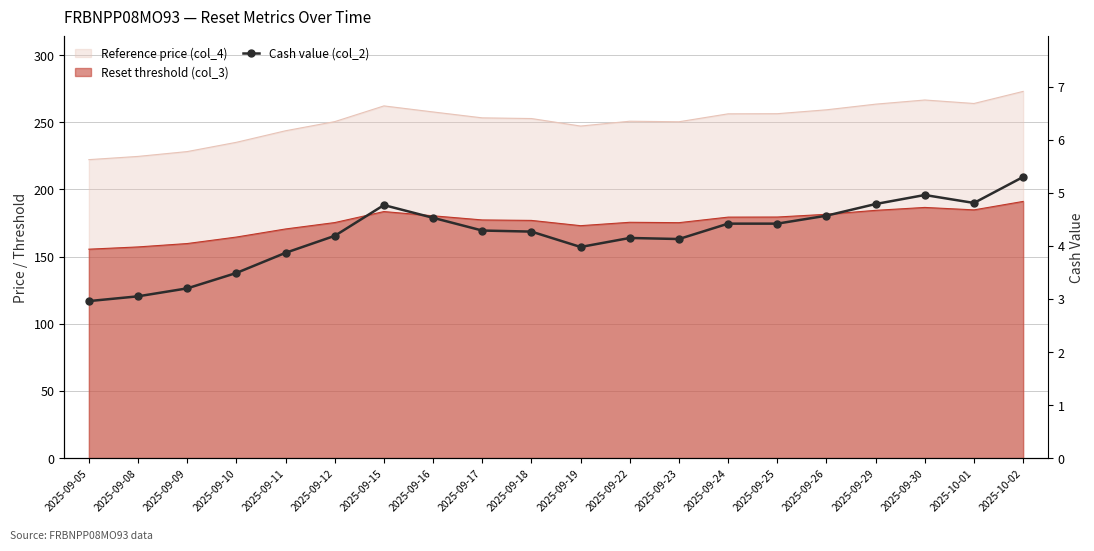

At which label does the data first exceed 4?

2025-09-12